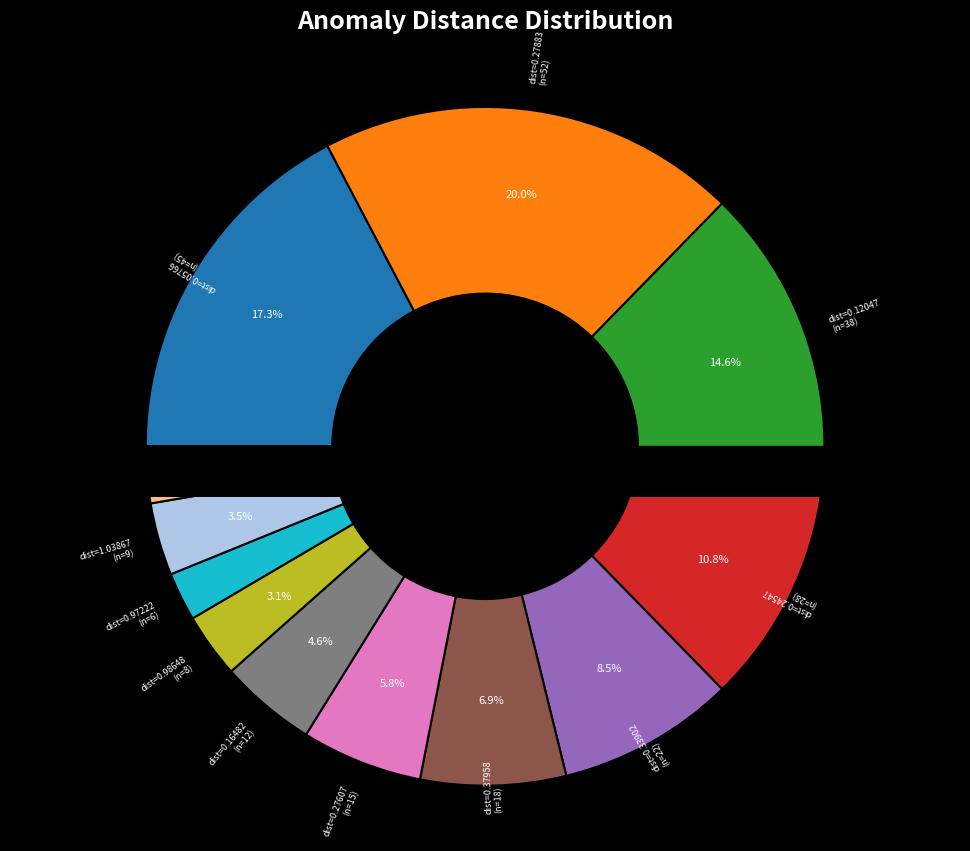

To the nearest percent, what is the average slice percentage?

8%